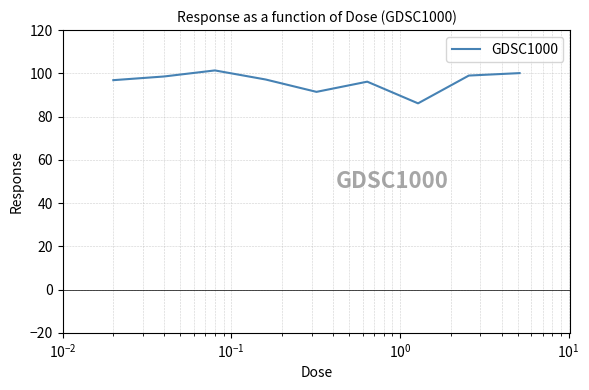

What is the maximum value shown in the chart?

101.3